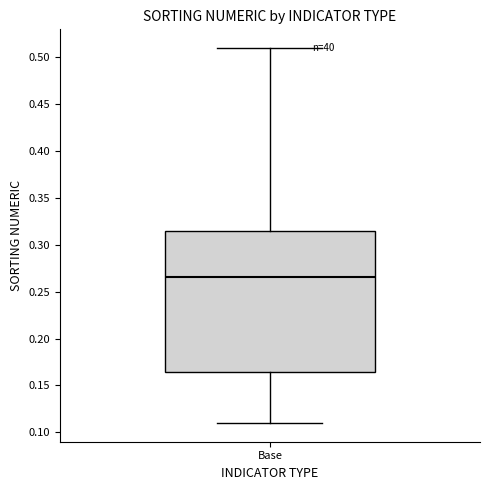

Transcribe this box plot: give where the median line is, the range the box spans, and where the two whiskers end, as read against the y-axis. The values are not printed on the chart, so give them approximately, as read against the axis.

median 0.265, box 0.165 to 0.315, whiskers 0.110 to 0.510